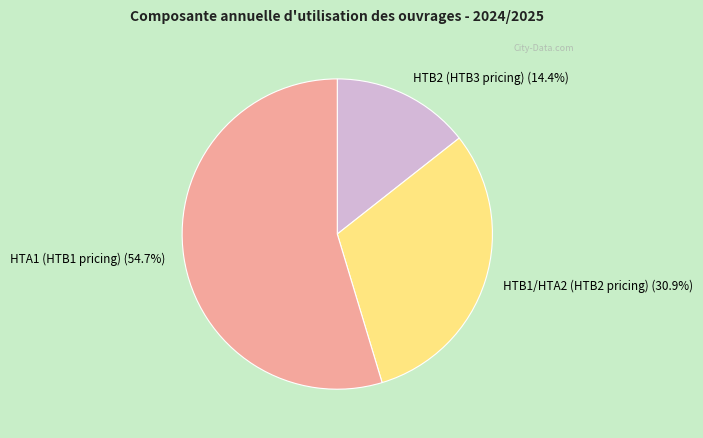

Which category has the smallest portion of the pie?

HTB2 (HTB3 pricing) (14.4%)